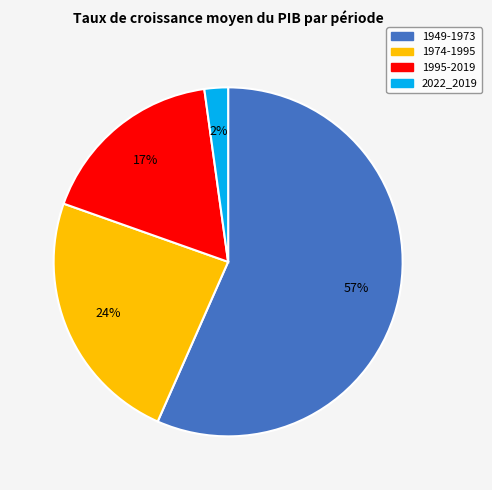

To the nearest percent, what is the average slice percentage?

25%